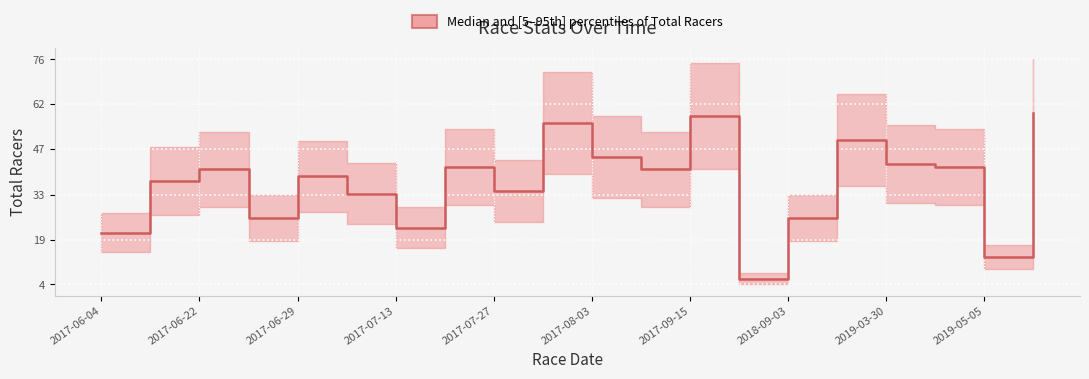

Reading left to right, extract all data points from this chart.

20.9	37.2	41.1	25.6	38.8	33.3	22.5	41.9	34.1	55.8	45.0	41.1	58.1	6.2	25.6	50.4	42.6	41.9	13.2	58.9